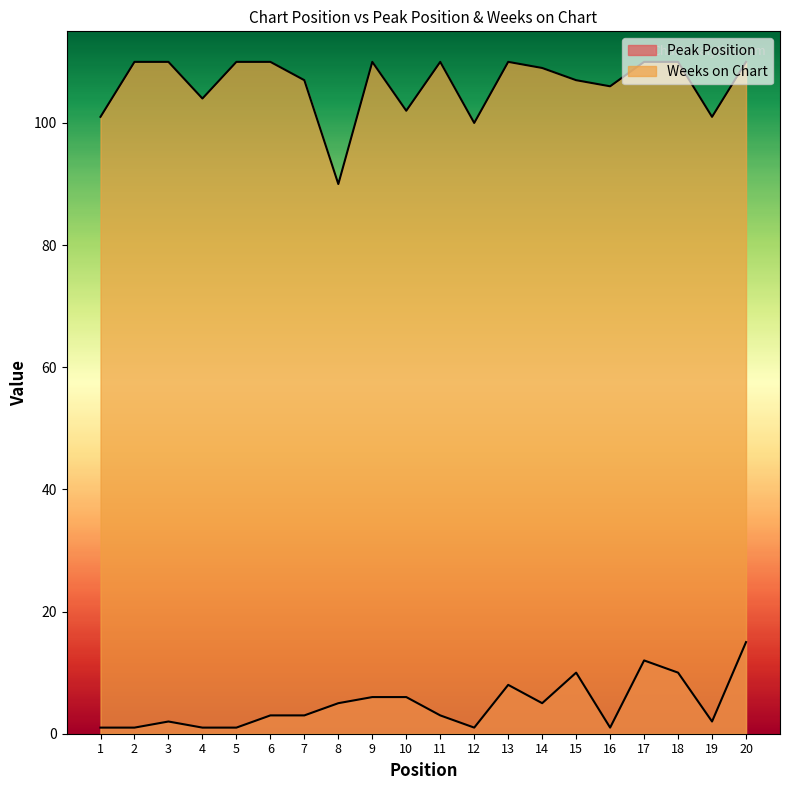

At which category does the chart reach its minimum across all series?

1